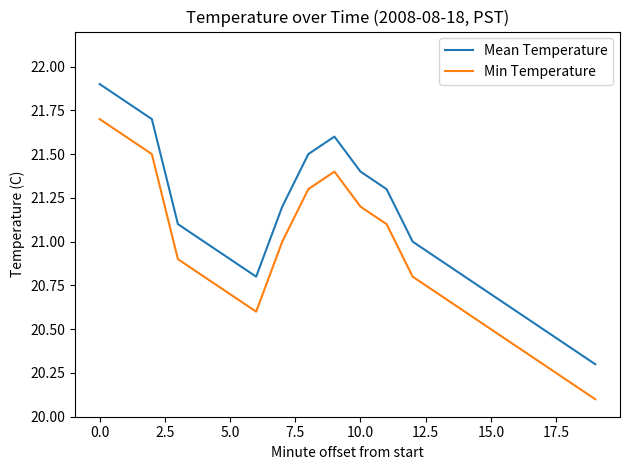

Reading right to left, list all the values displayed in this chart.

Mean Temperature: 20.3	20.4	20.5	20.6	20.7	20.8	20.9	21.0	21.3	21.4	21.6	21.5	21.2	20.8	20.9	21.0	21.1	21.7	21.8	21.9
Min Temperature: 20.1	20.2	20.3	20.4	20.5	20.6	20.7	20.8	21.1	21.2	21.4	21.3	21.0	20.6	20.7	20.8	20.9	21.5	21.6	21.7